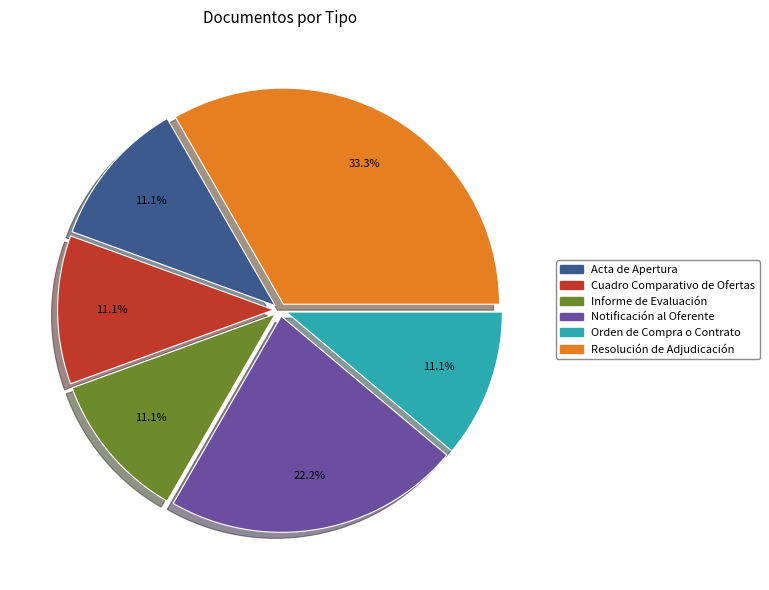

Which category has the biggest portion of the pie?

Resolución de Adjudicación